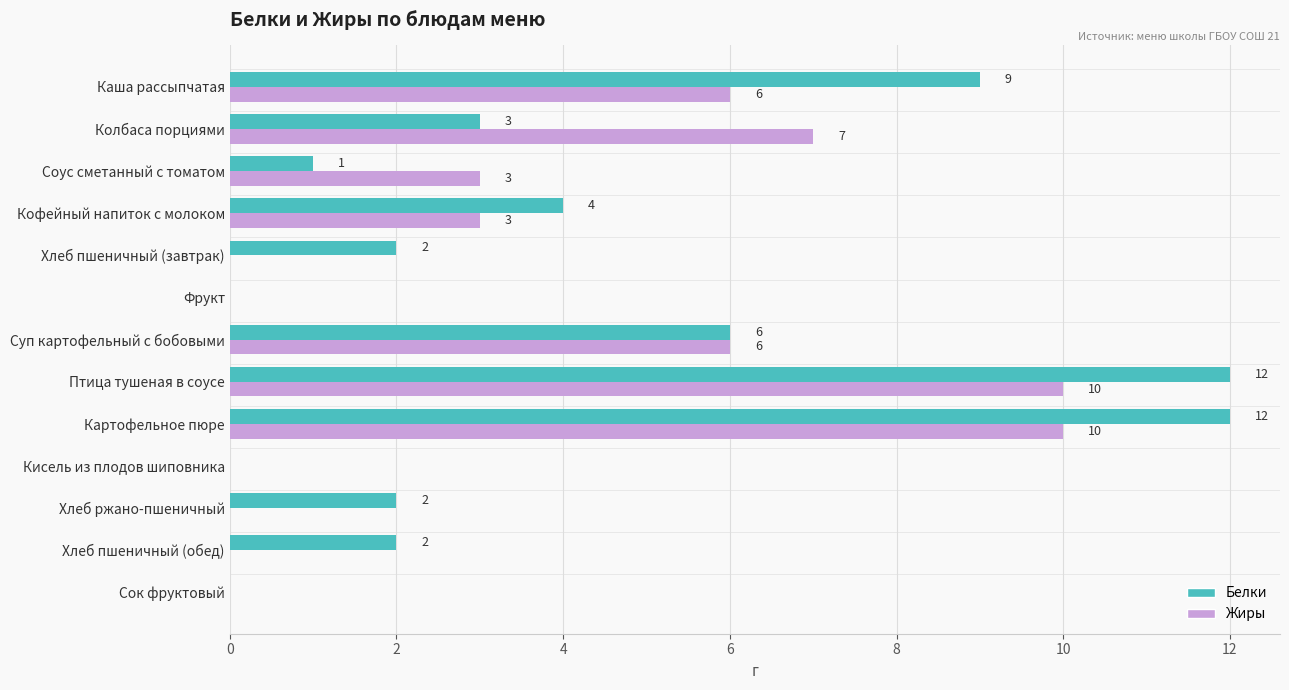

What is the average value of the Жиры series?

3